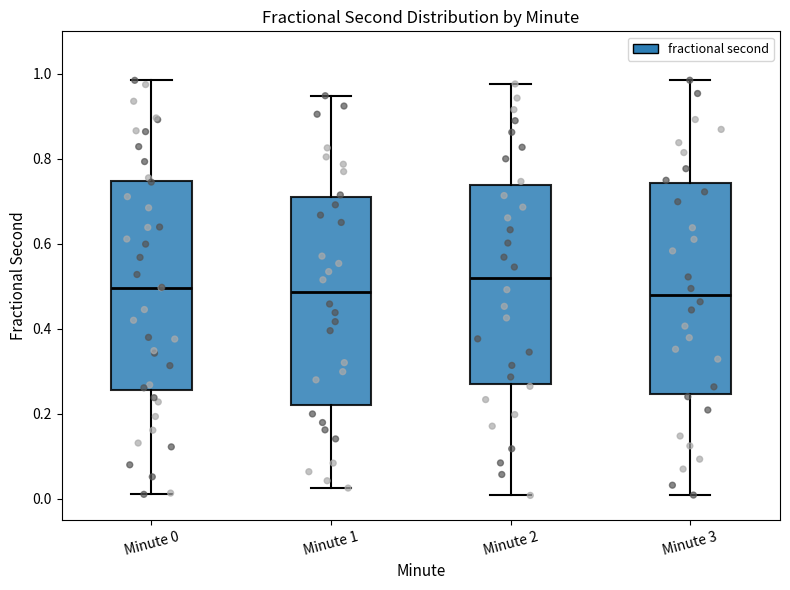

Where is the lower edge of the box for Minute 0 on the y-axis? The values are not printed on the chart, so give them approximately, as read against the axis.

0.26